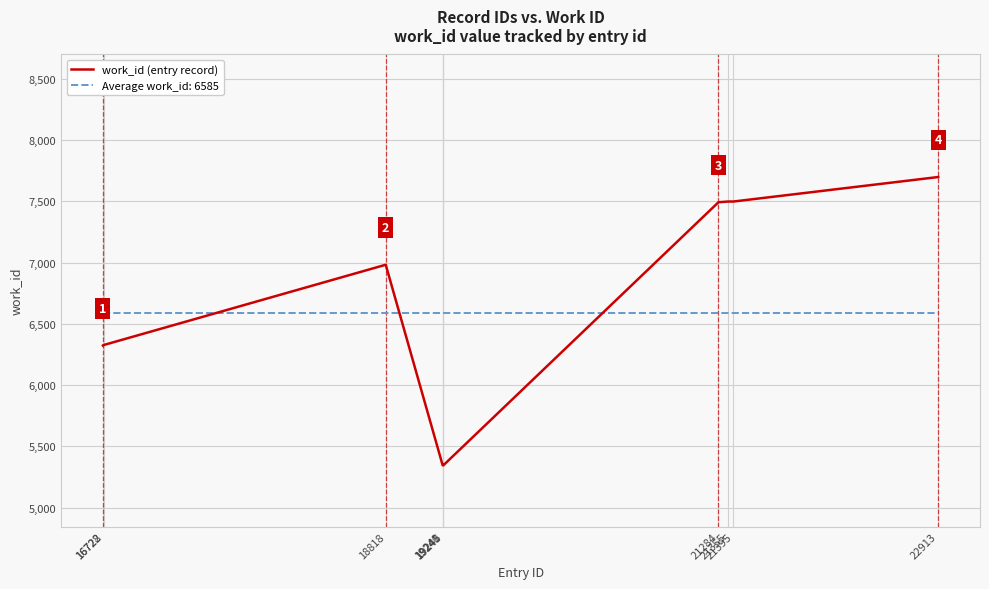

What is the lowest value of the work_id (entry record) series?

5345.0